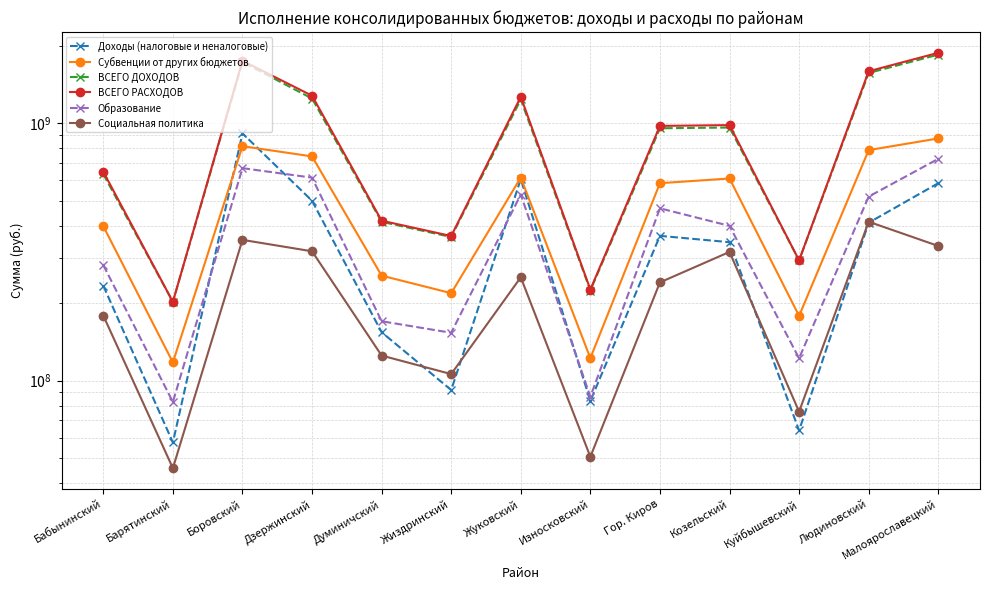

Does the chart display data point markers on the line(s)?

Yes